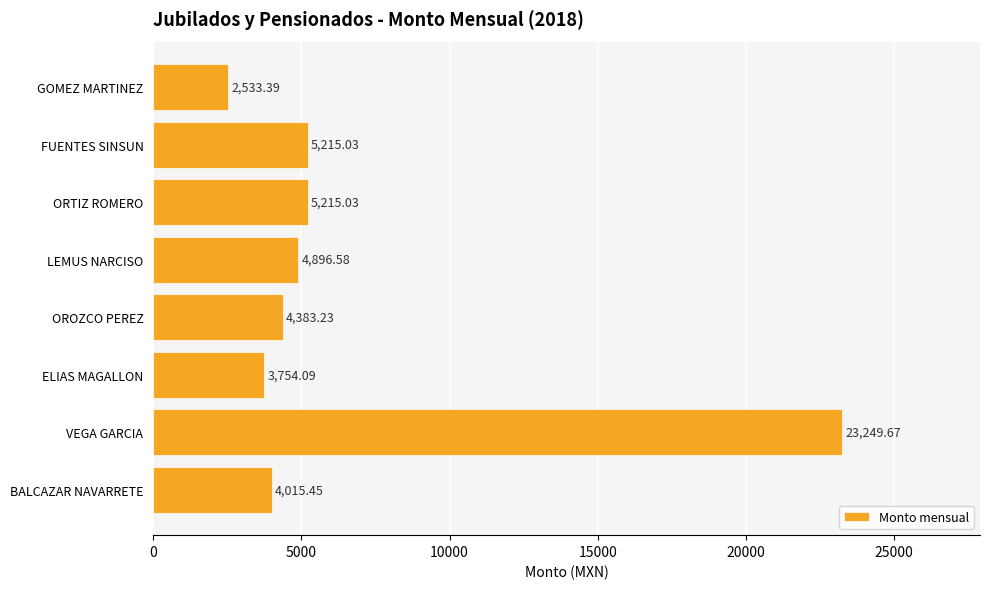

What is the difference between the maximum and minimum values?

20716.3